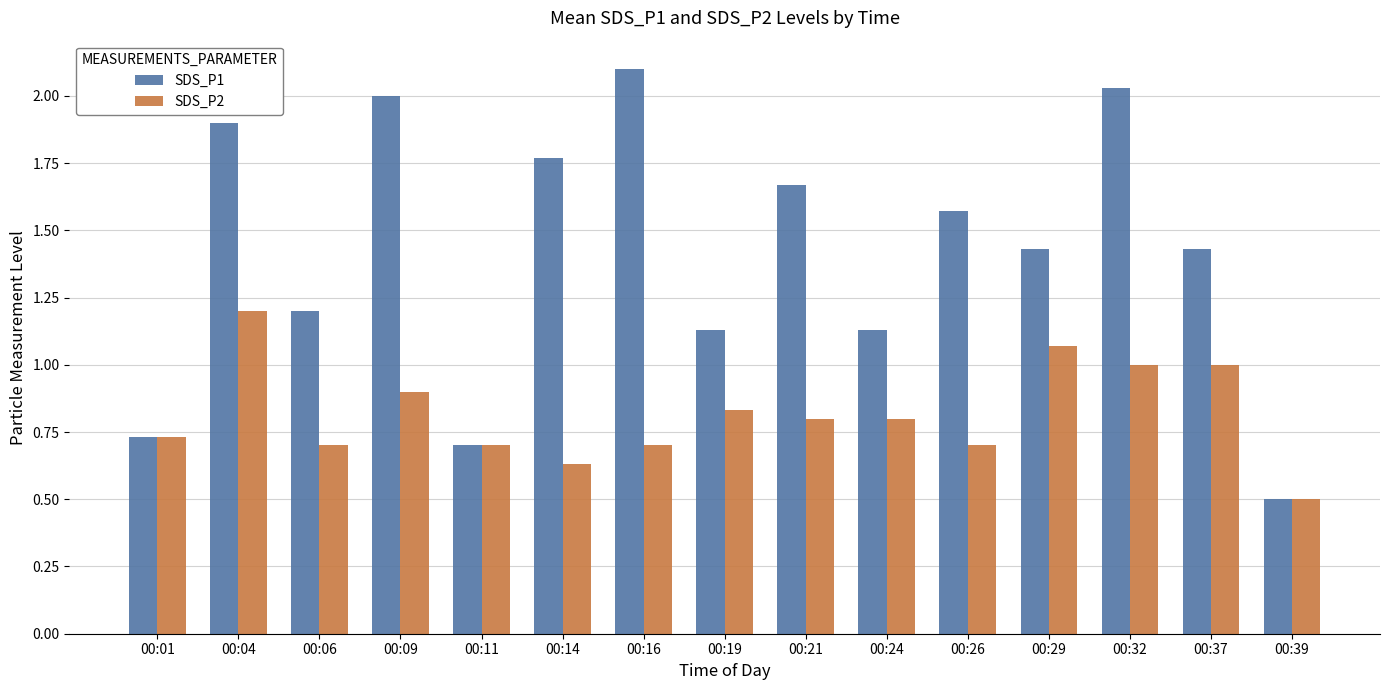

What is the difference between the SDS_P2 values at 00:06 and 00:04?

0.5